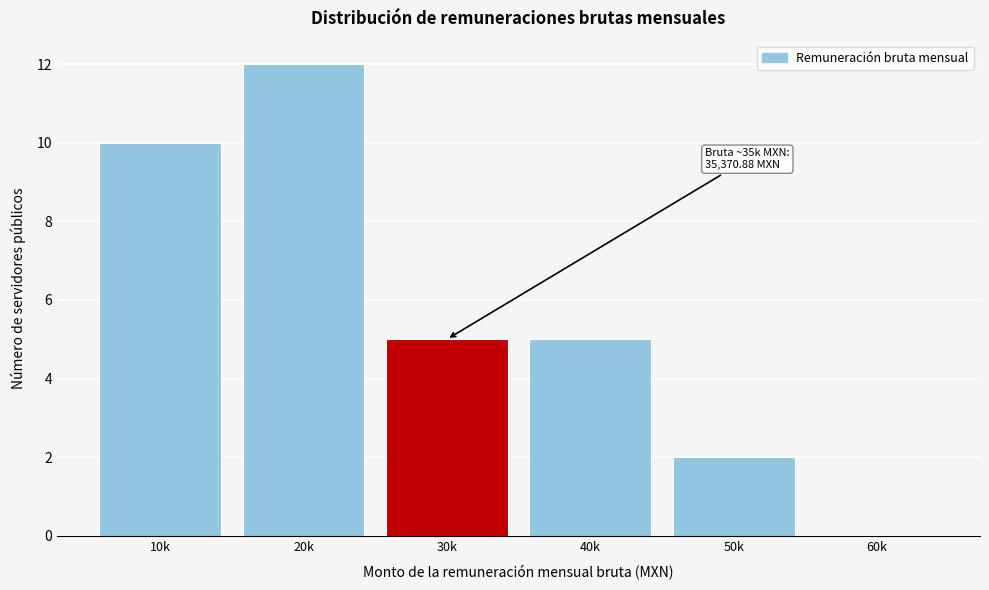

Reading left to right, list all the values displayed in this chart.

10k=10	20k=12	30k=5	40k=5	50k=2	60k=0